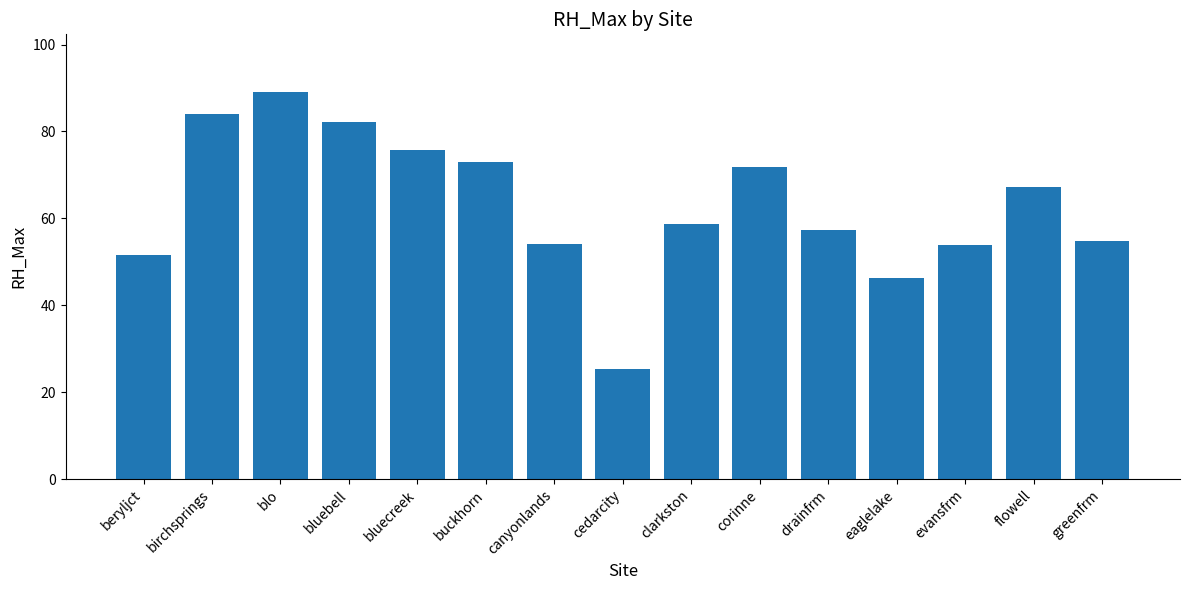

Between cedarcity and canyonlands, which is larger?

canyonlands